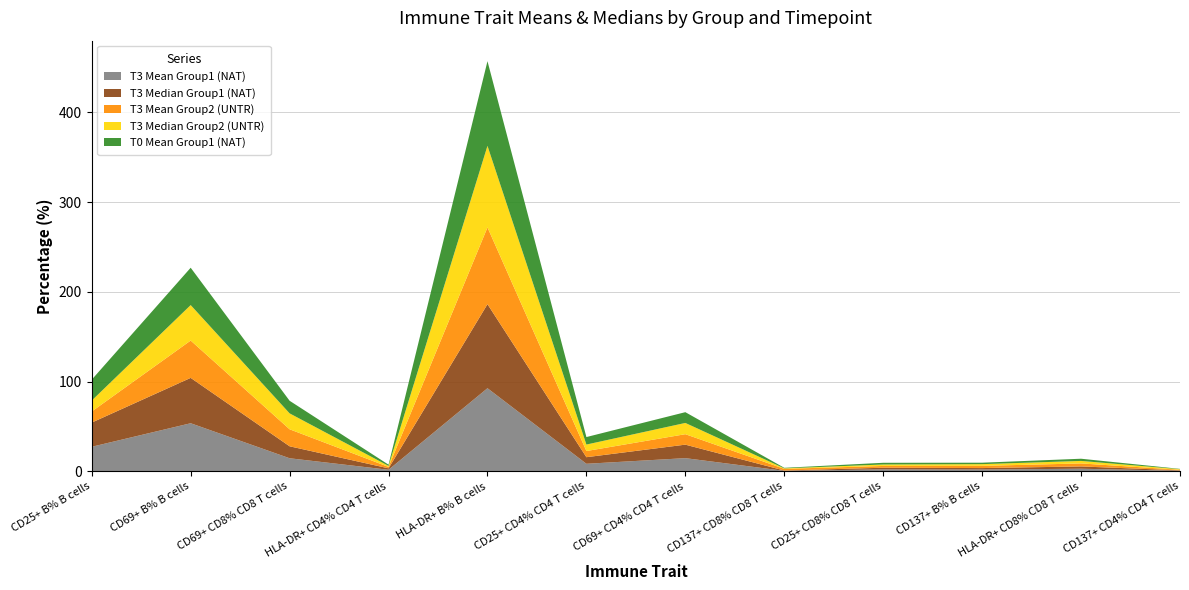

Reading left to right, extract all data points from this chart.

T3 Mean Group1 (NAT): 27.3	53.6	14.5	1.7	92.6	8.4	14.7	0.5	2.2	2.0	2.9	0.6
T3 Median Group1 (NAT): 27.0	50.5	13.3	1.6	93.6	7.3	15.0	0.4	1.8	1.6	2.6	0.5
T3 Mean Group2 (UNTR): 12.3	41.6	19.0	1.6	85.6	6.9	11.7	1.9	2.0	2.5	3.3	0.6
T3 Median Group2 (UNTR): 12.2	39.5	17.7	1.2	90.9	7.2	12.5	0.6	1.6	1.9	2.8	0.6
T0 Mean Group1 (NAT): 23.3	41.6	14.0	1.4	94.3	8.3	12.0	0.6	1.9	1.6	2.4	0.4